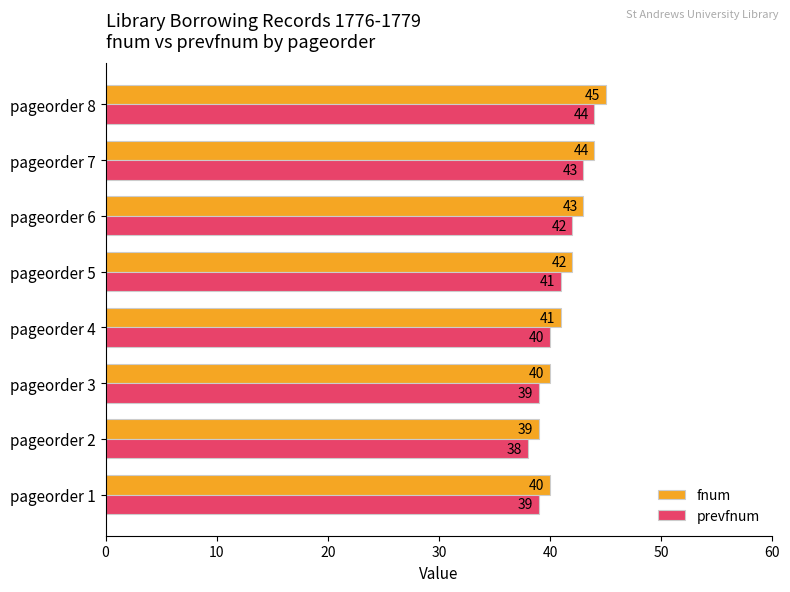

Count the prevfnum values in the range 39 to 43.

6